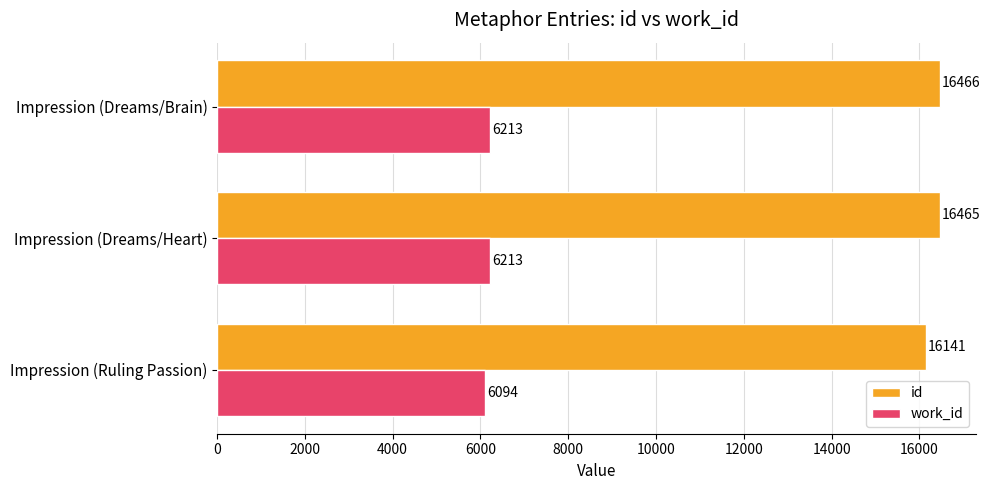

Rank the series by their maximum value, from highest to lowest.

id, work_id